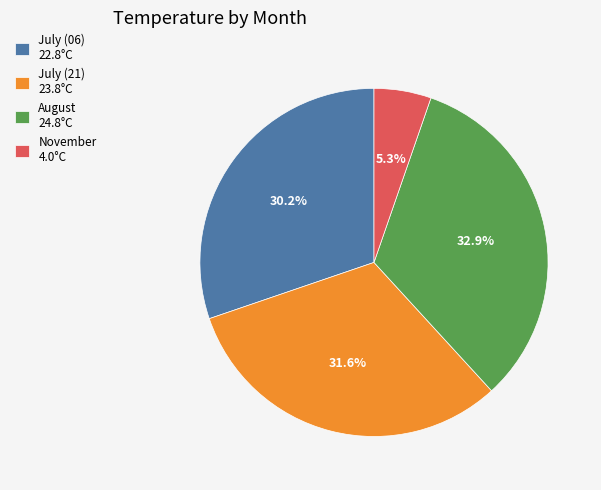

Which slice is the largest?

August 24.8°C